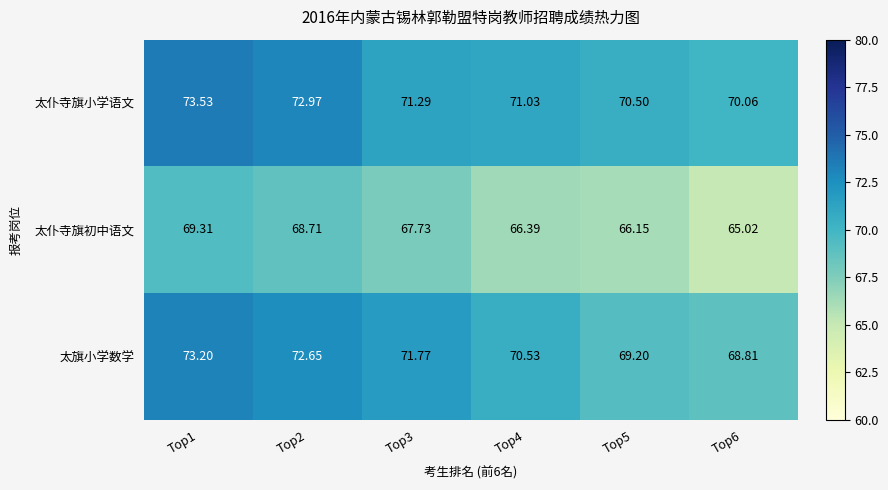

At Top1, list the series in order from largest to smallest.

太仆寺旗小学语文, 太旗小学数学, 太仆寺旗初中语文